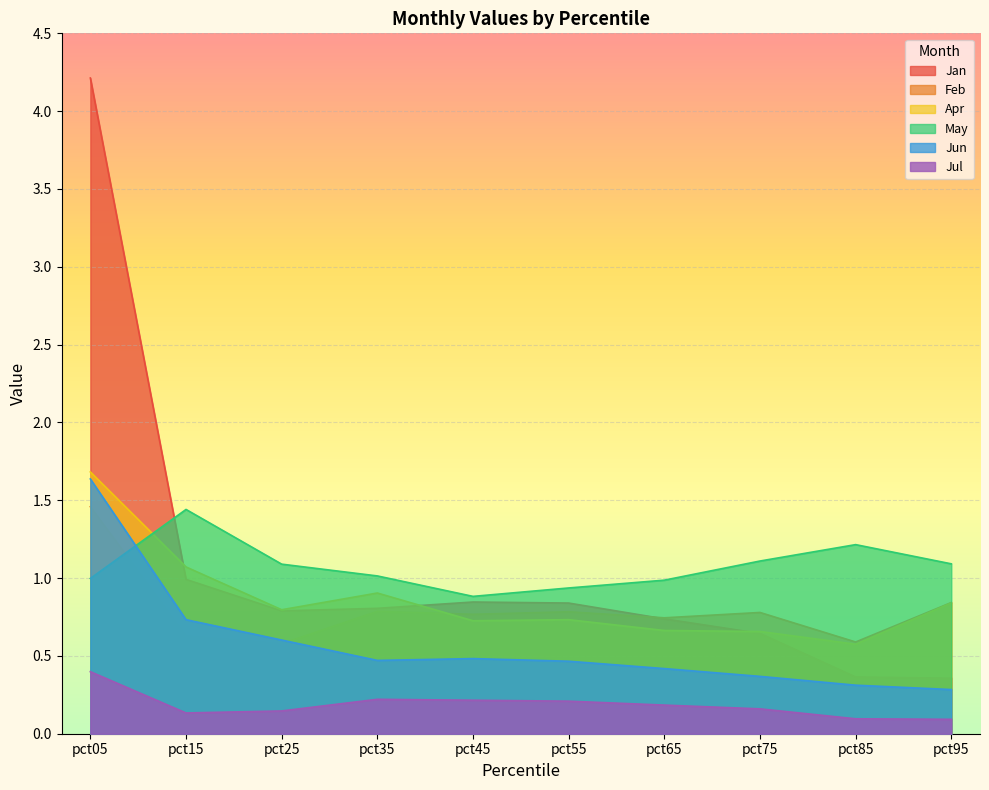

Between which two adjacent categories do Feb and Apr first intersect?

pct35 and pct45